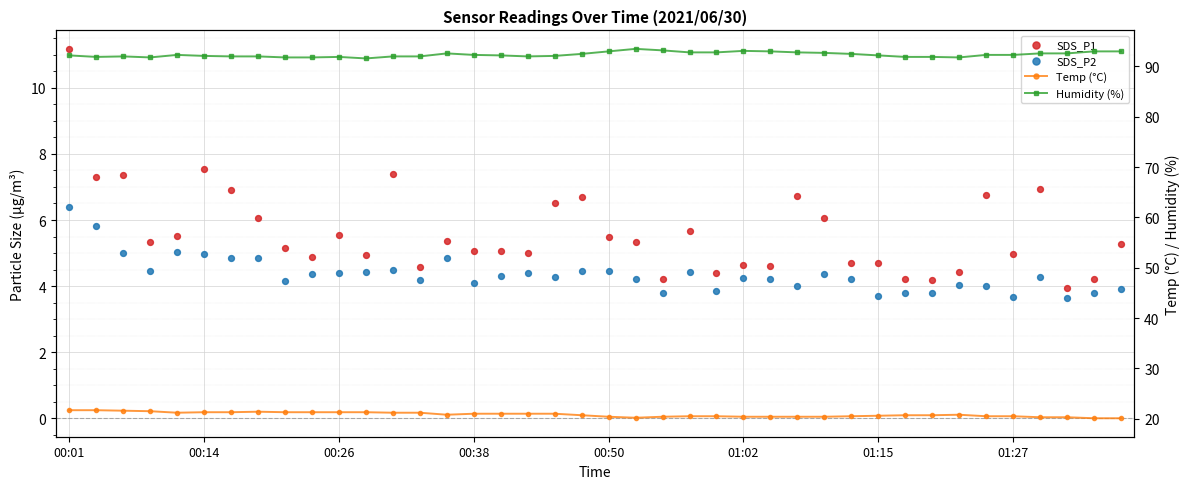

What are all the series names shown in the legend?

SDS_P1, SDS_P2, Temp (°C), Humidity (%)